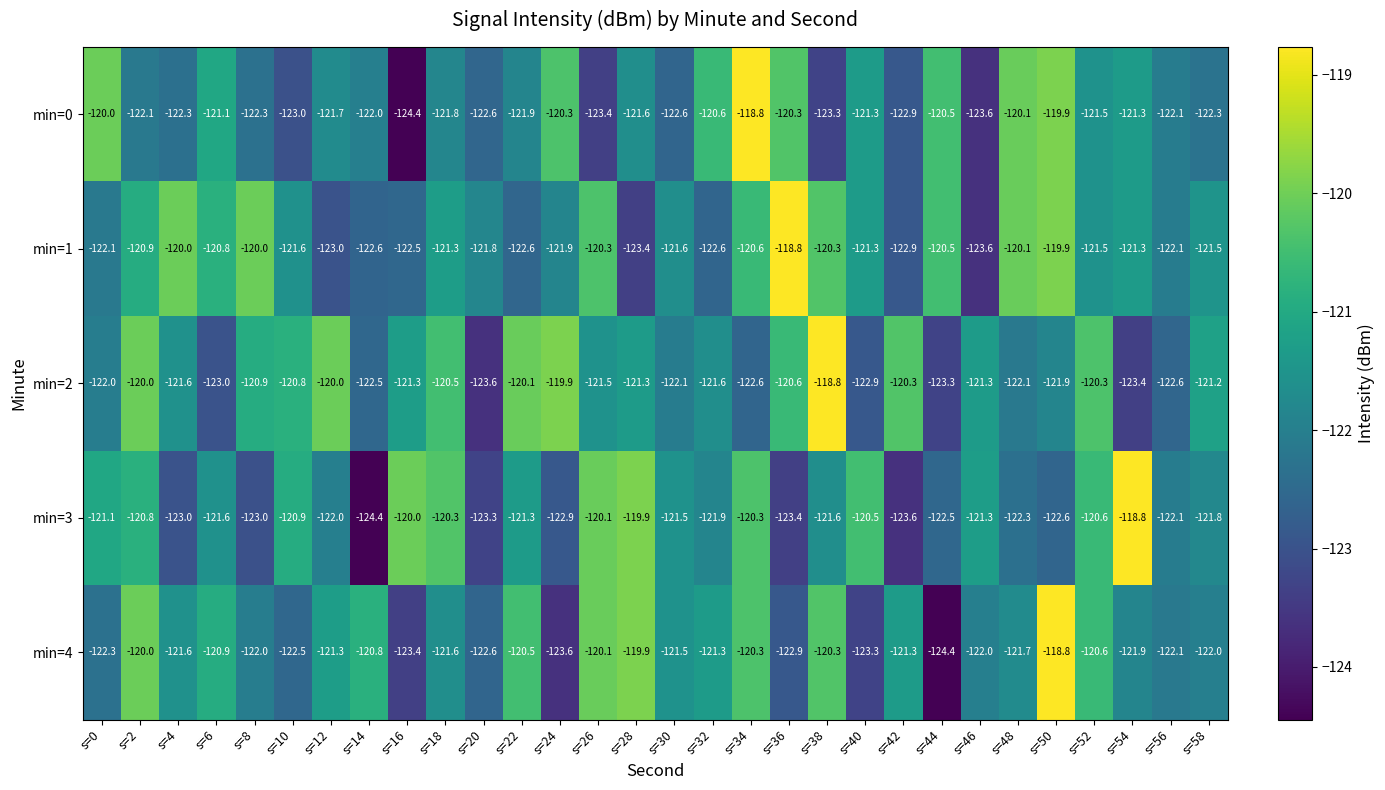

At s=14, list the series in order from smallest to largest.

min=3, min=1, min=2, min=0, min=4